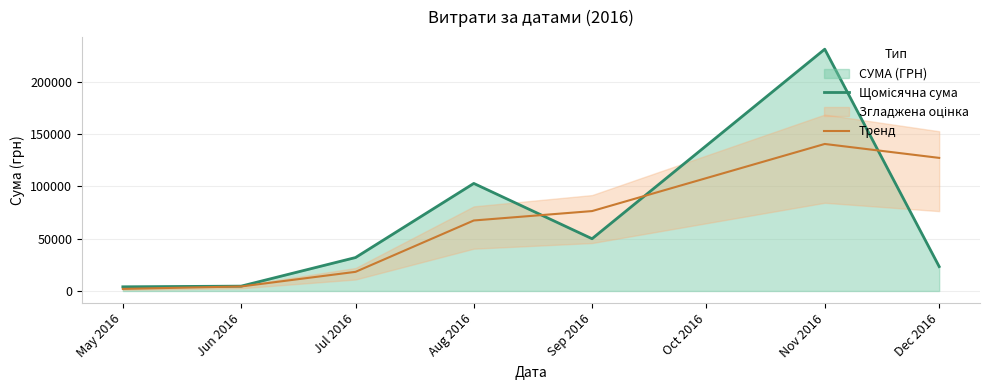

Which series has the largest range (max minus min)?

Щомісячна сума